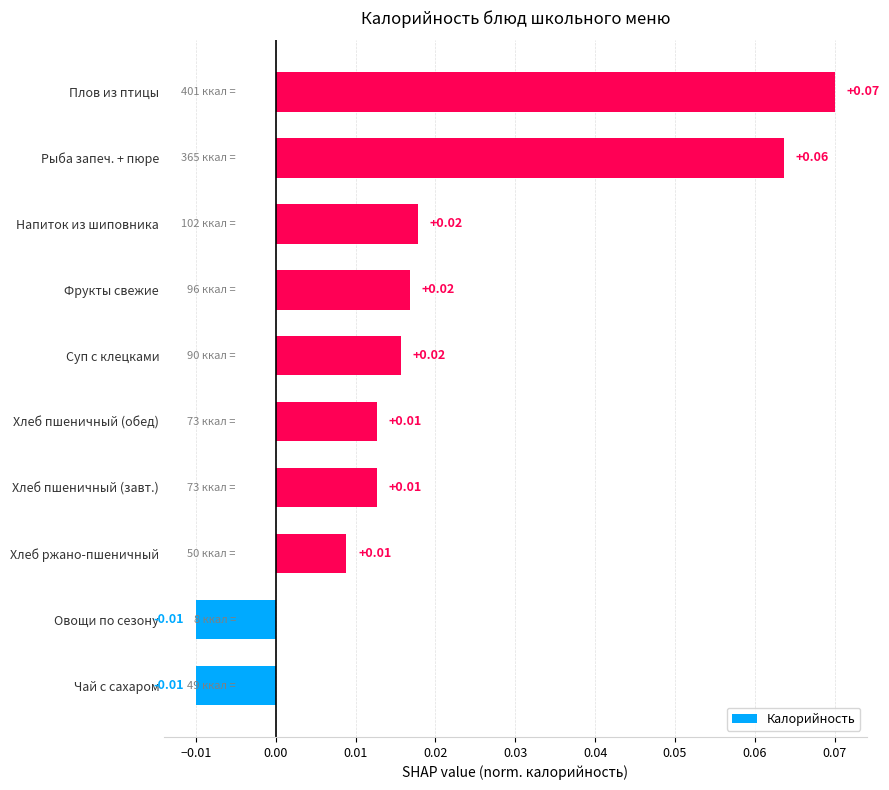

Which category has the highest value across all series?

Плов из птицы